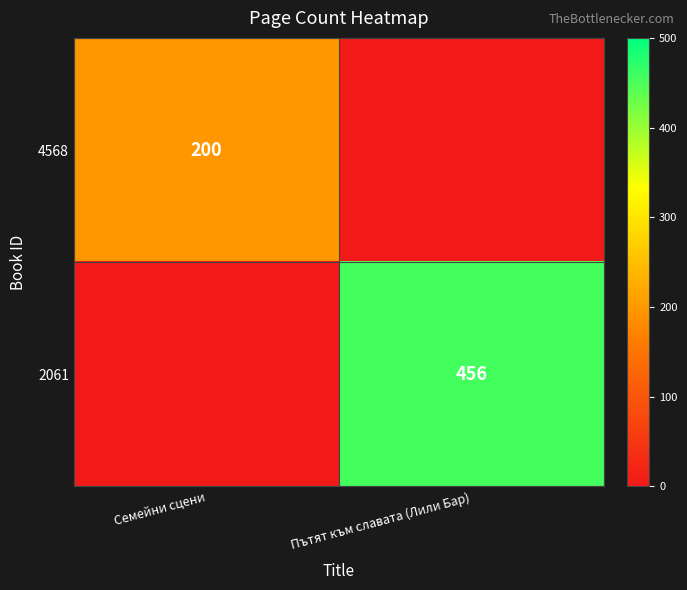

The 4568 series shows 267 at Семейни сцени. True or false?

False